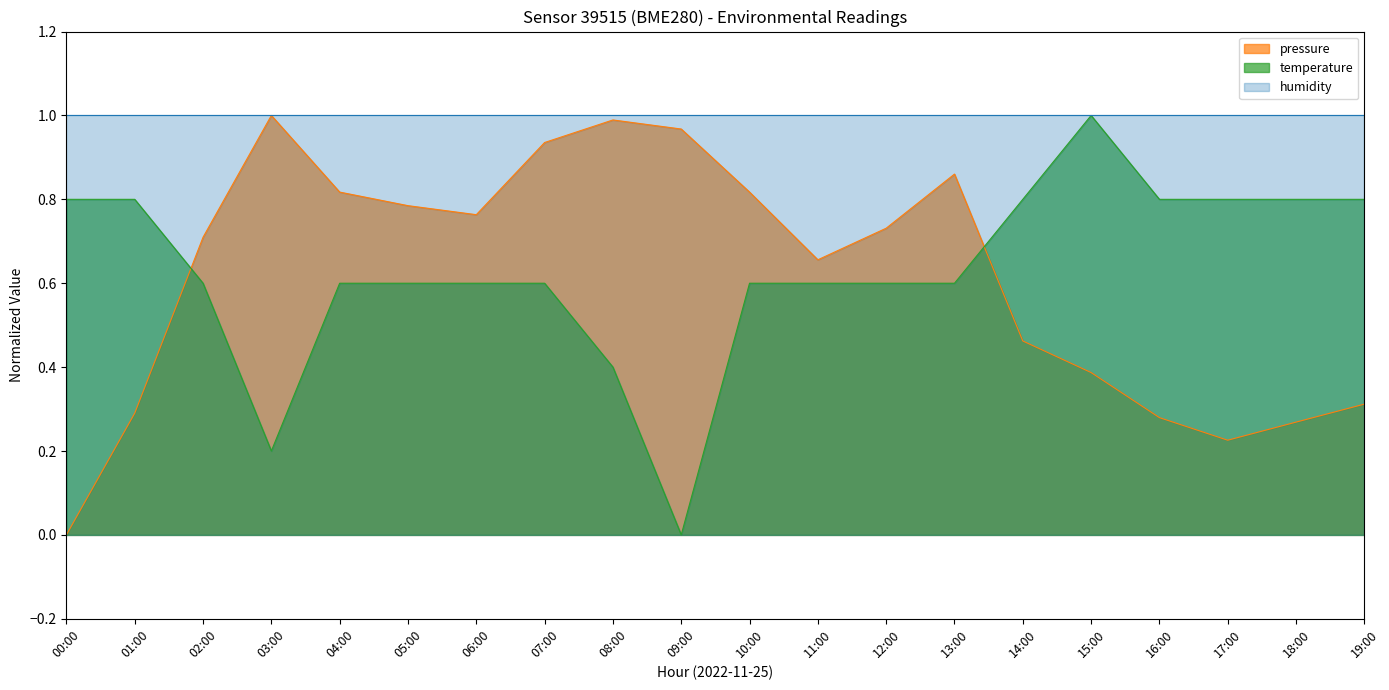

What is the sum of all pressure values?

12.3